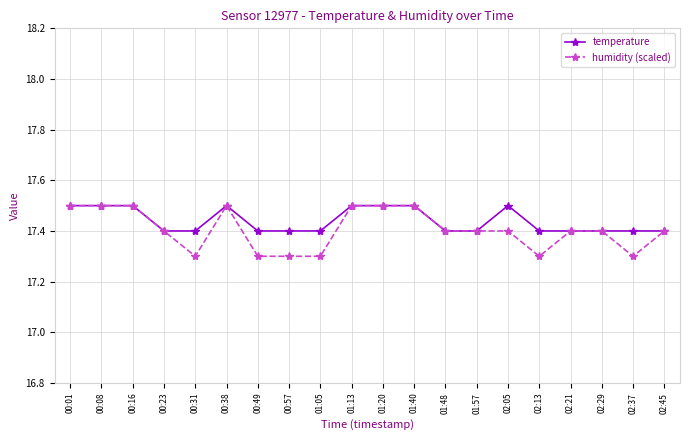

Read the humidity (scaled) value at 00:57.

17.3